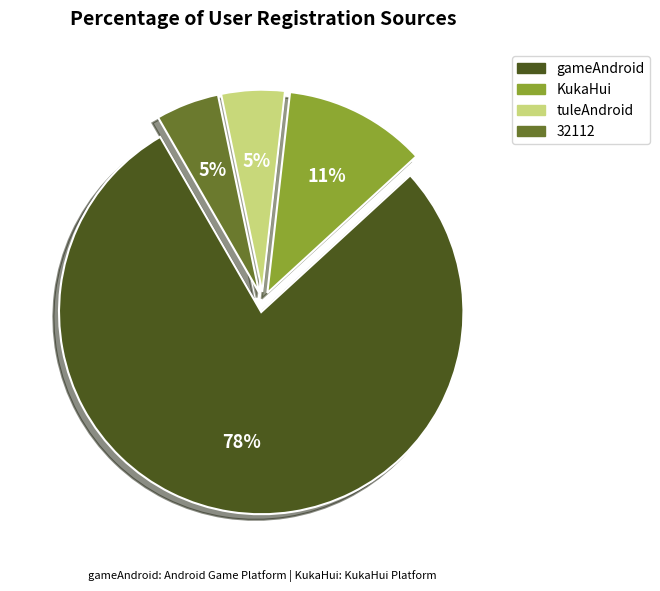

Is the sum of KukaHui and tuleAndroid greater than half?

No